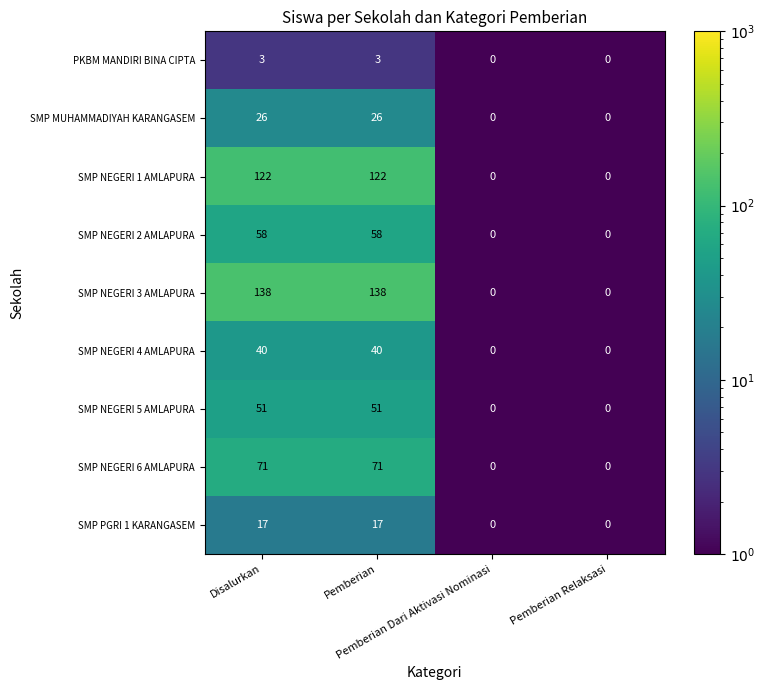

Between Disalurkan and Pemberian Relaksasi, which series saw the biggest shift?

SMP NEGERI 3 AMLAPURA